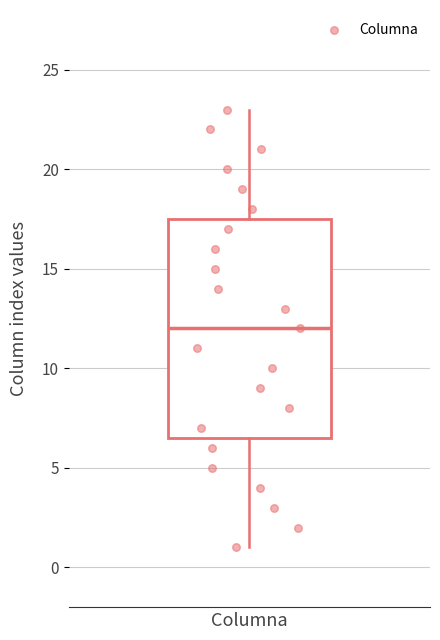

Where is the upper edge of the box for Columna on the y-axis? The values are not printed on the chart, so give them approximately, as read against the axis.

17.5